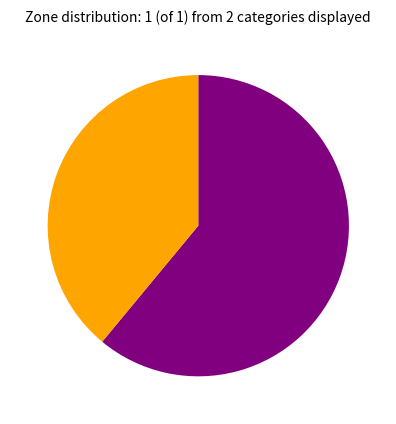

Is there a majority slice in this chart?

Yes